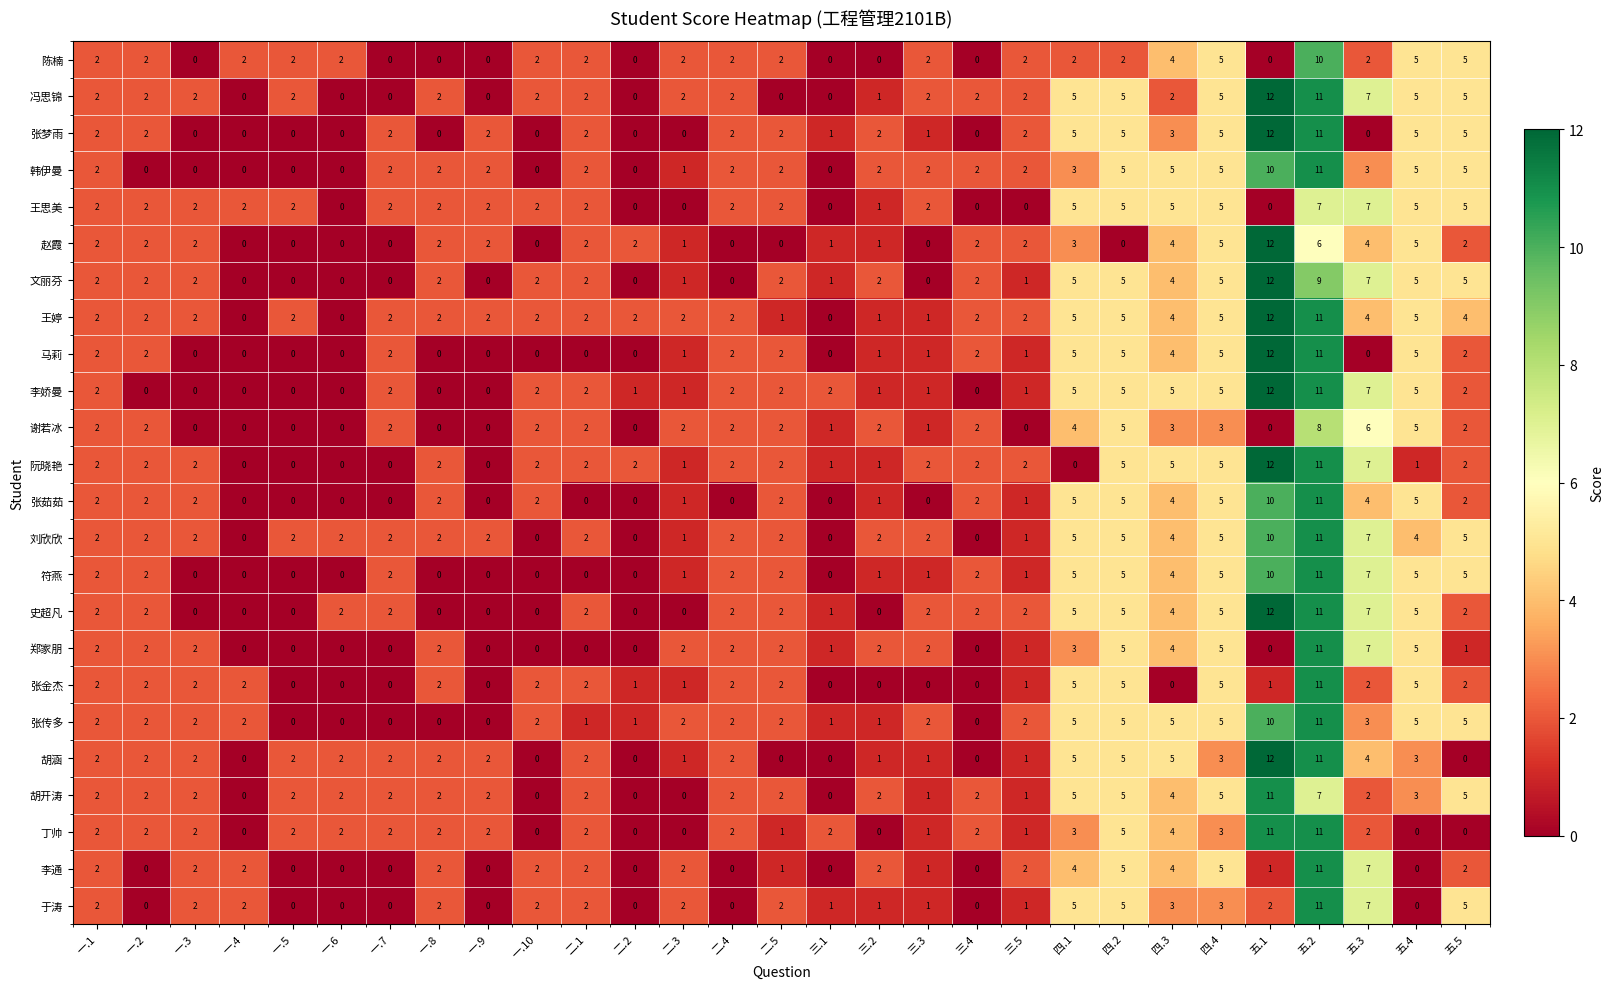

What is the difference between the second highest and minimum values in the 马莉 series?

11